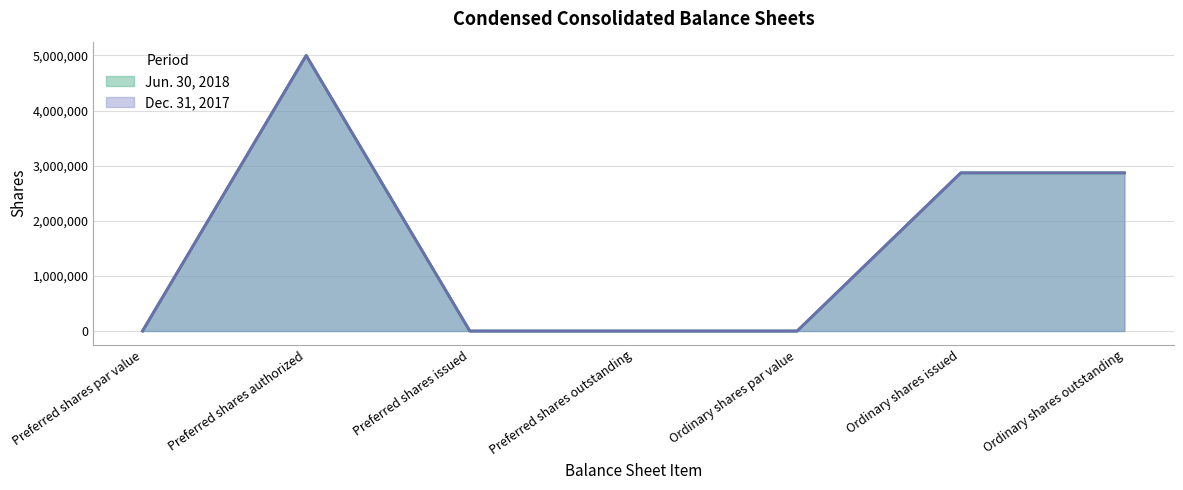

Which series has the largest range (max minus min)?

Jun. 30, 2018